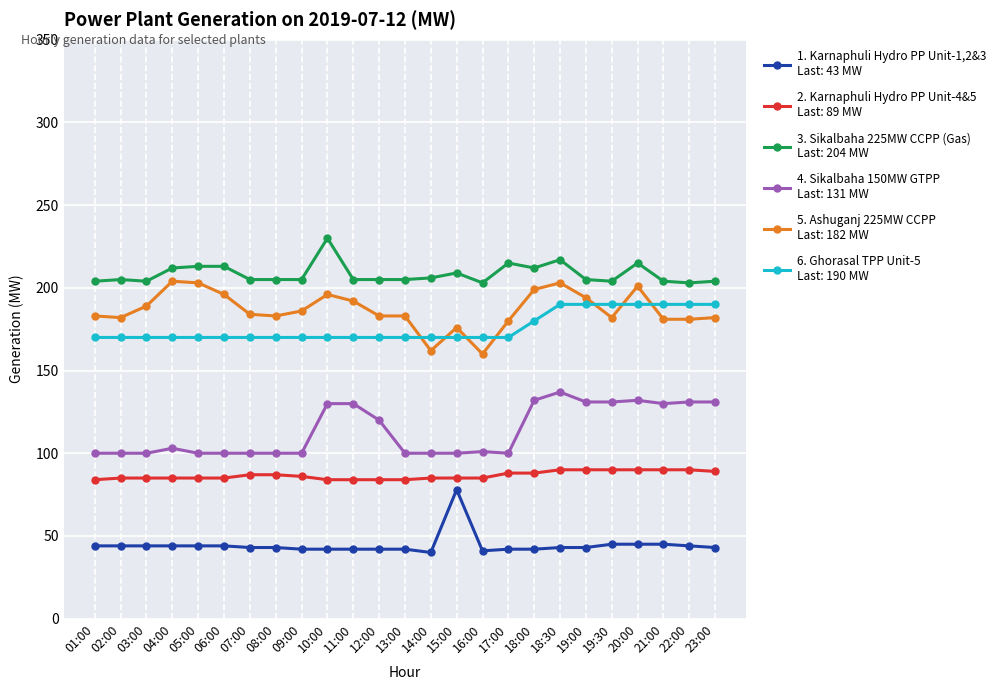

What is the total value across all series at 21:00?

840